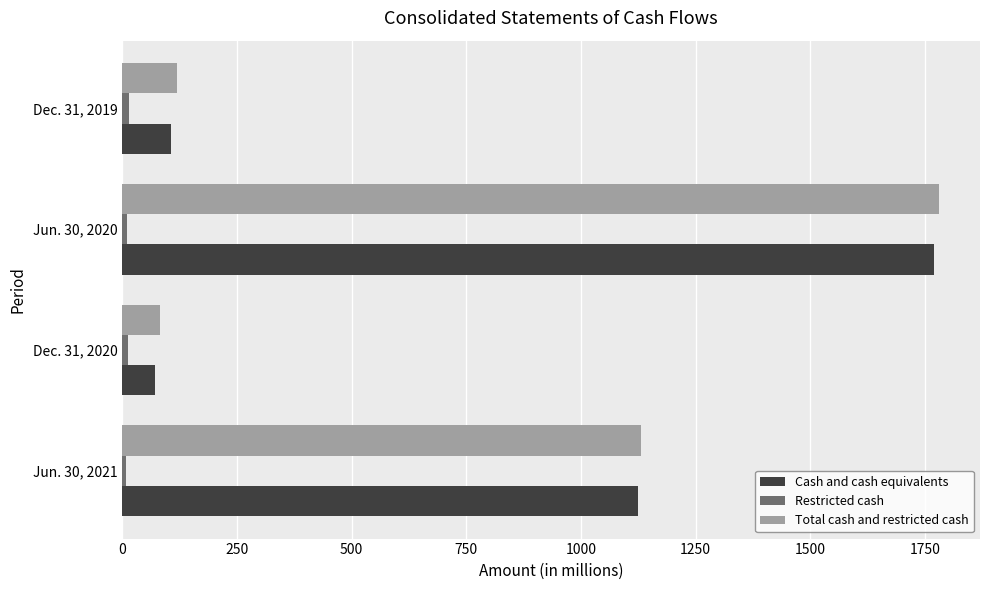

True or false: Cash and cash equivalents has a value of 106 at Dec. 31, 2019.

True